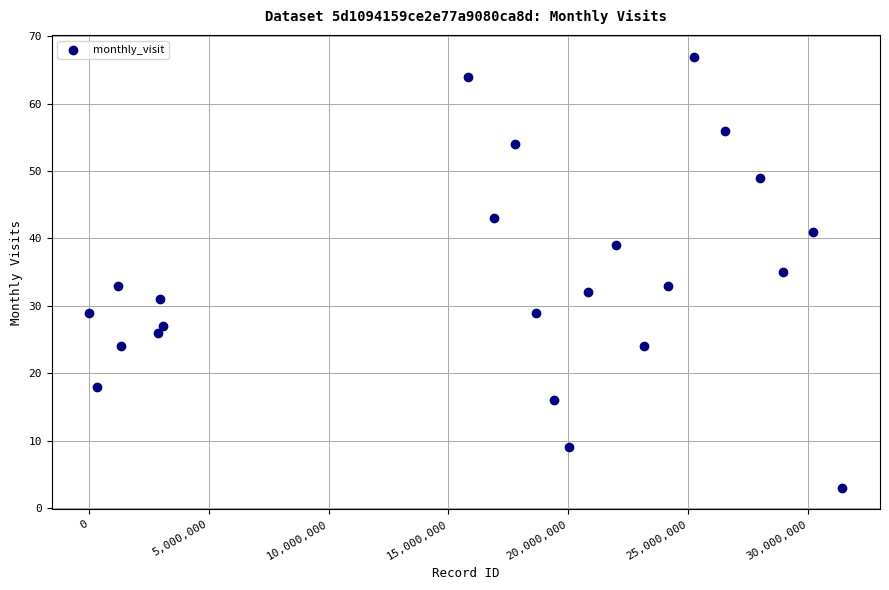

What is the range of X values (max minus min)?

31413710